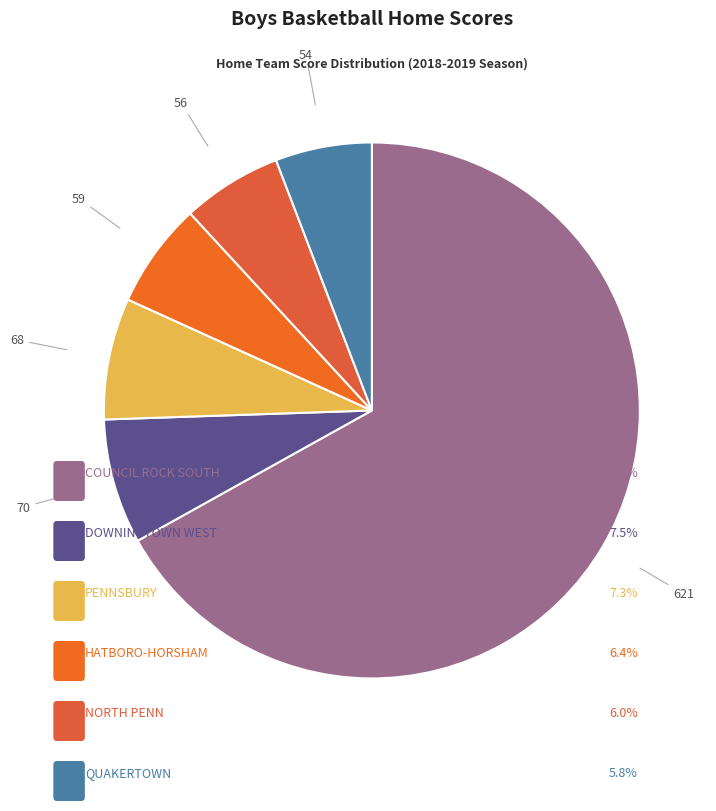

How many segments does this pie chart have?

6